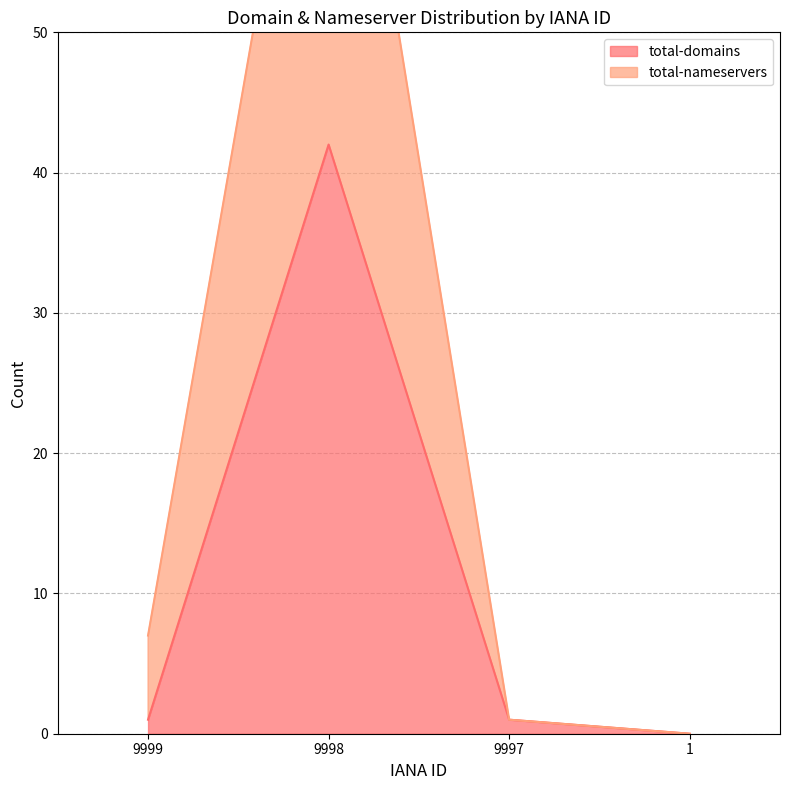

At 9998, list the series in order from largest to smallest.

total-nameservers, total-domains